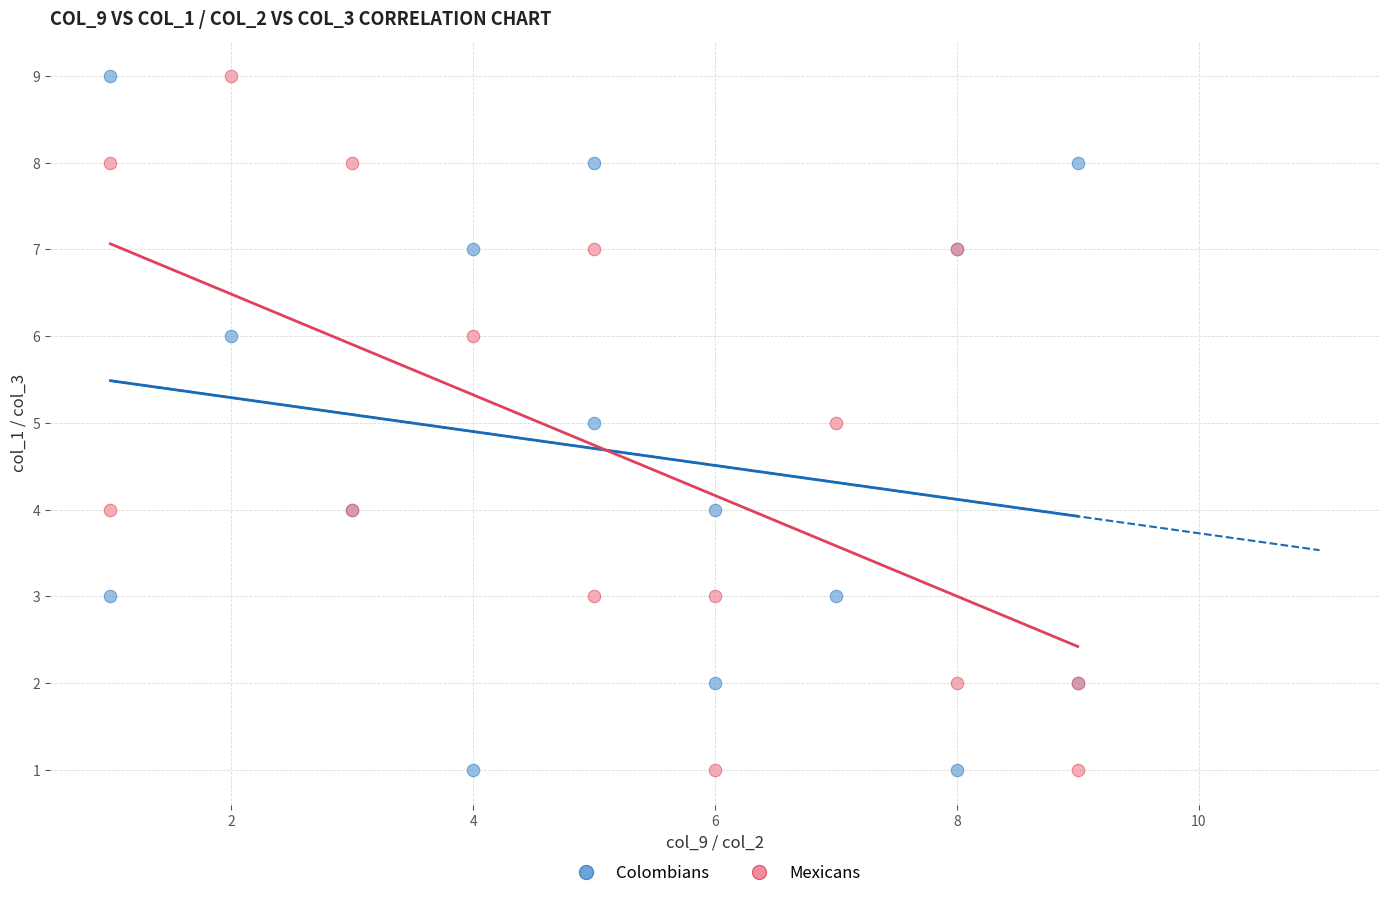

What are all the series names shown in the legend?

Colombians, Mexicans